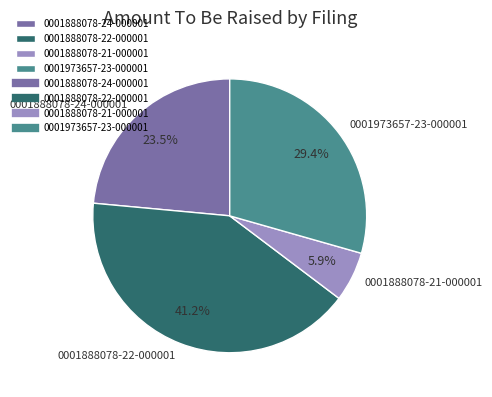

What percentage do 0001888078-21-000001 and 0001888078-22-000001 together represent?

47.1%